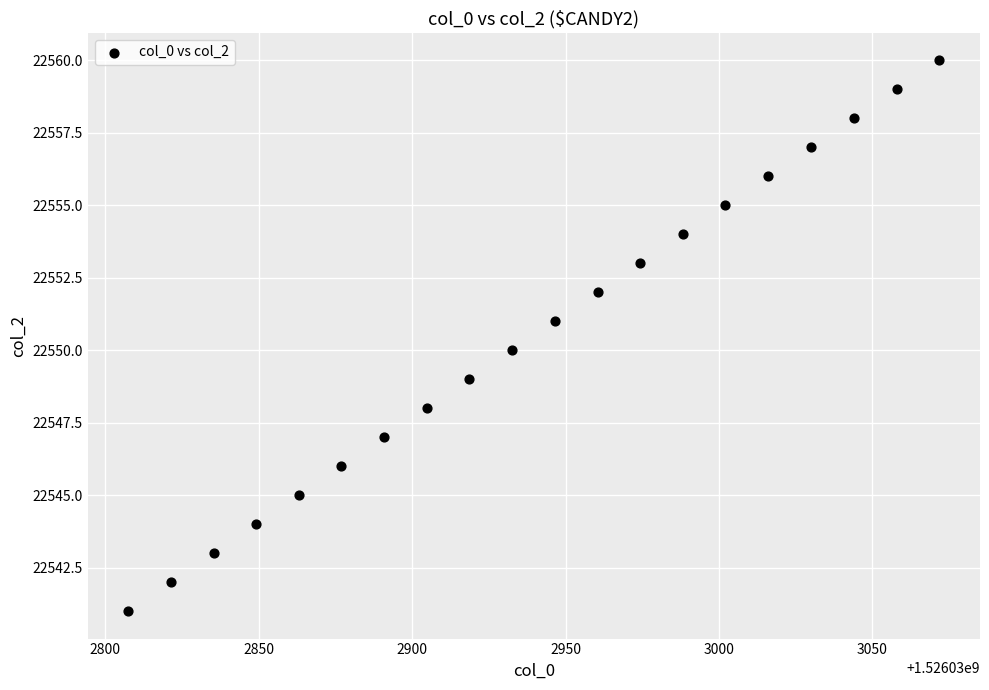

What is the range of Y values (max minus min)?

19